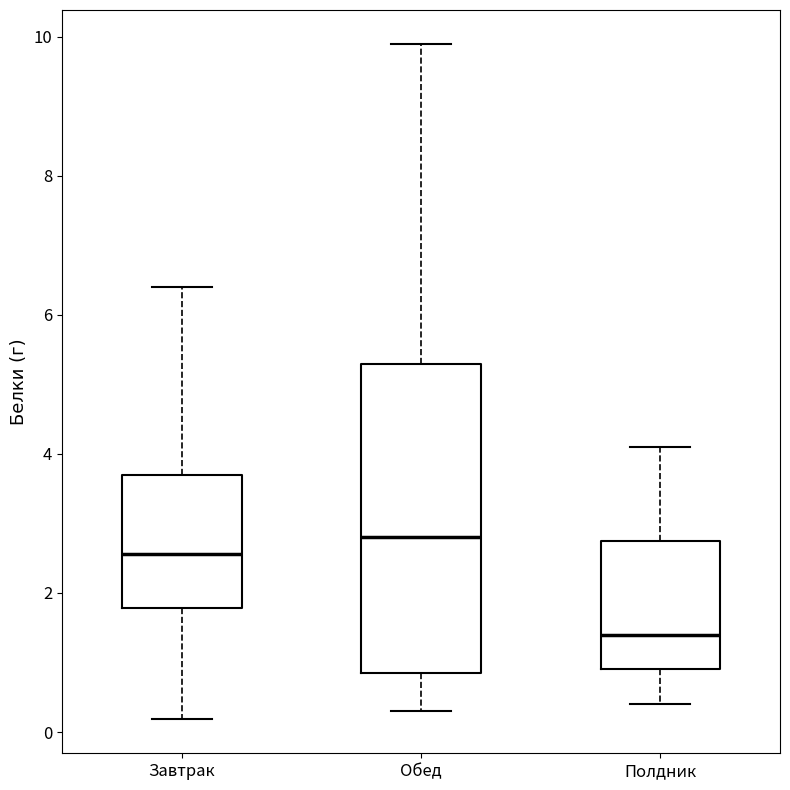

Which box is the tallest, from its lower edge to its upper edge?

Обед